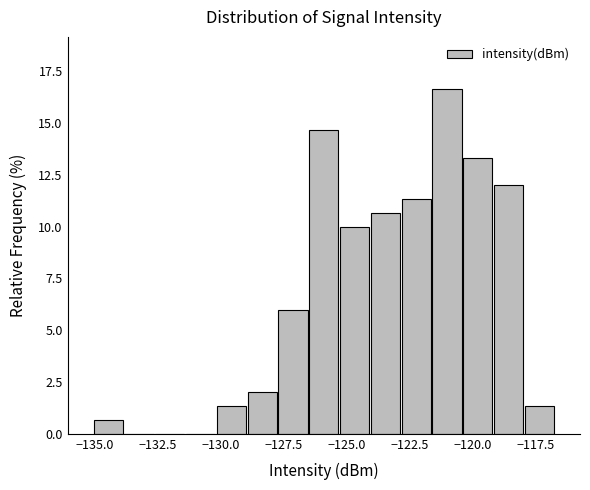

Around what value on the x-axis is the tallest bar? Give the approximate position of its centre, as read against the axis.

-121.0